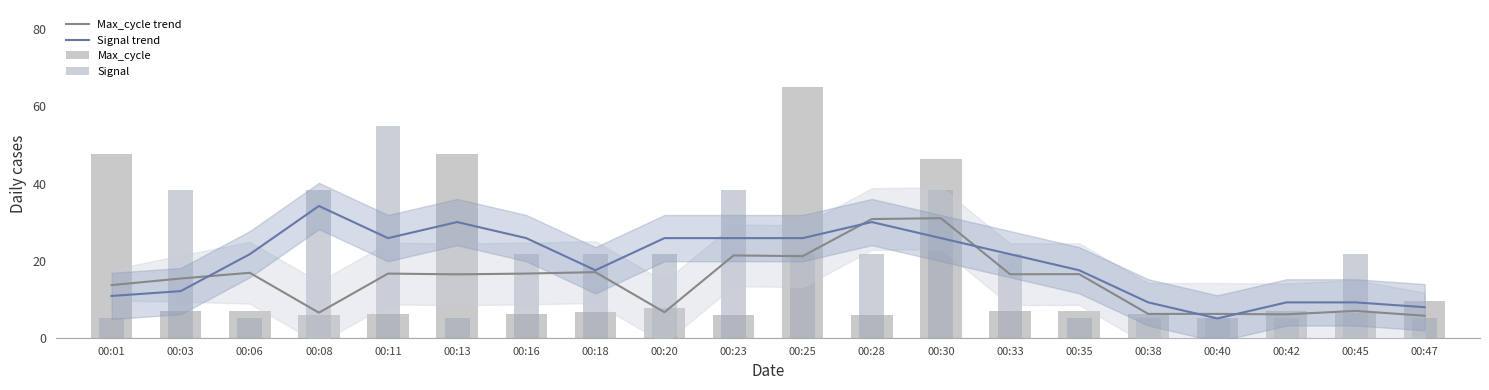

At how many categories does at least one series exceed 48?

2